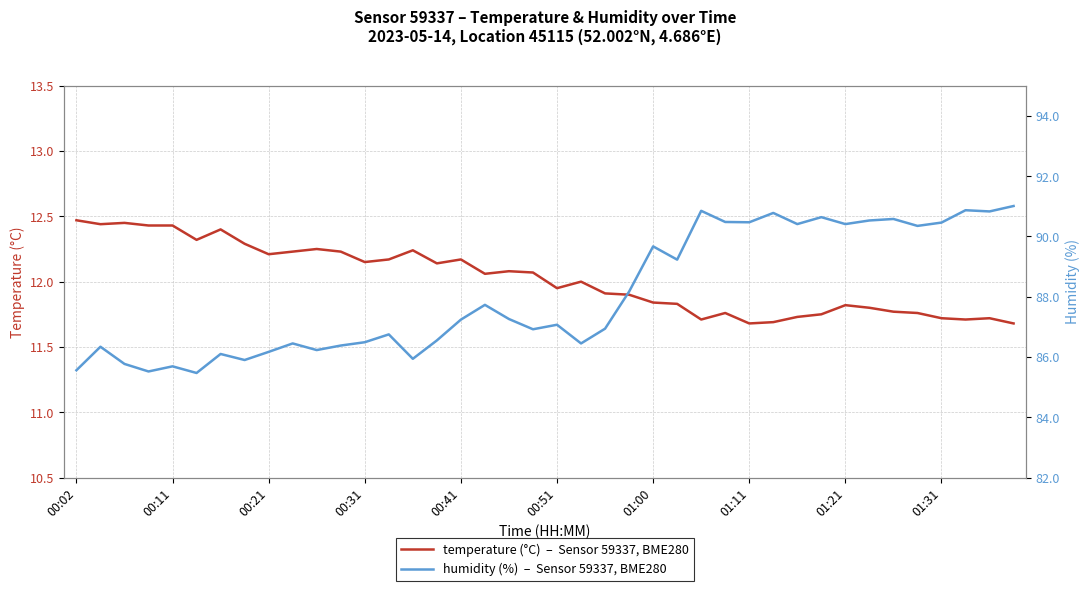

What is the total value across all series at 00:31?

98.6